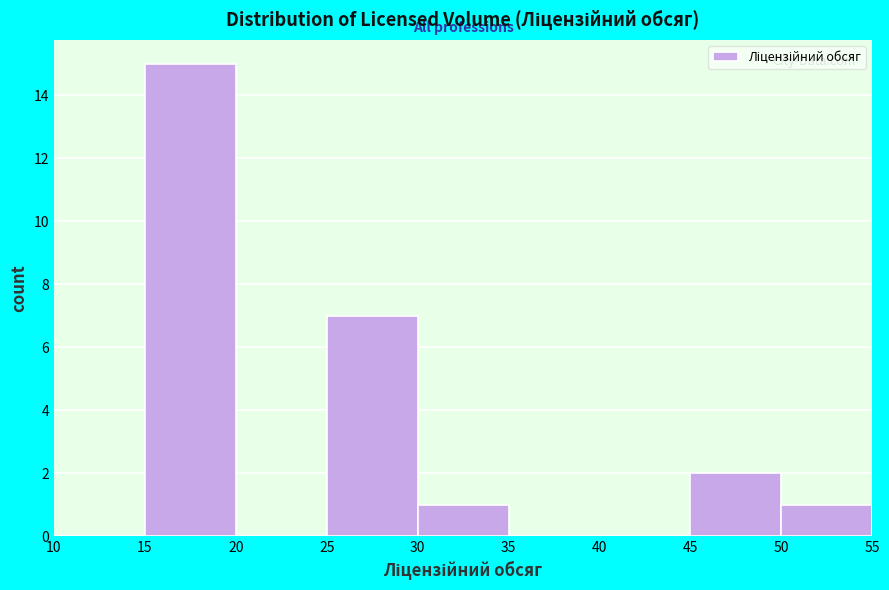

How tall is the bar that spans 30 to 35 on the x-axis? The values are not printed on the chart, so give them approximately, as read against the axis.

1